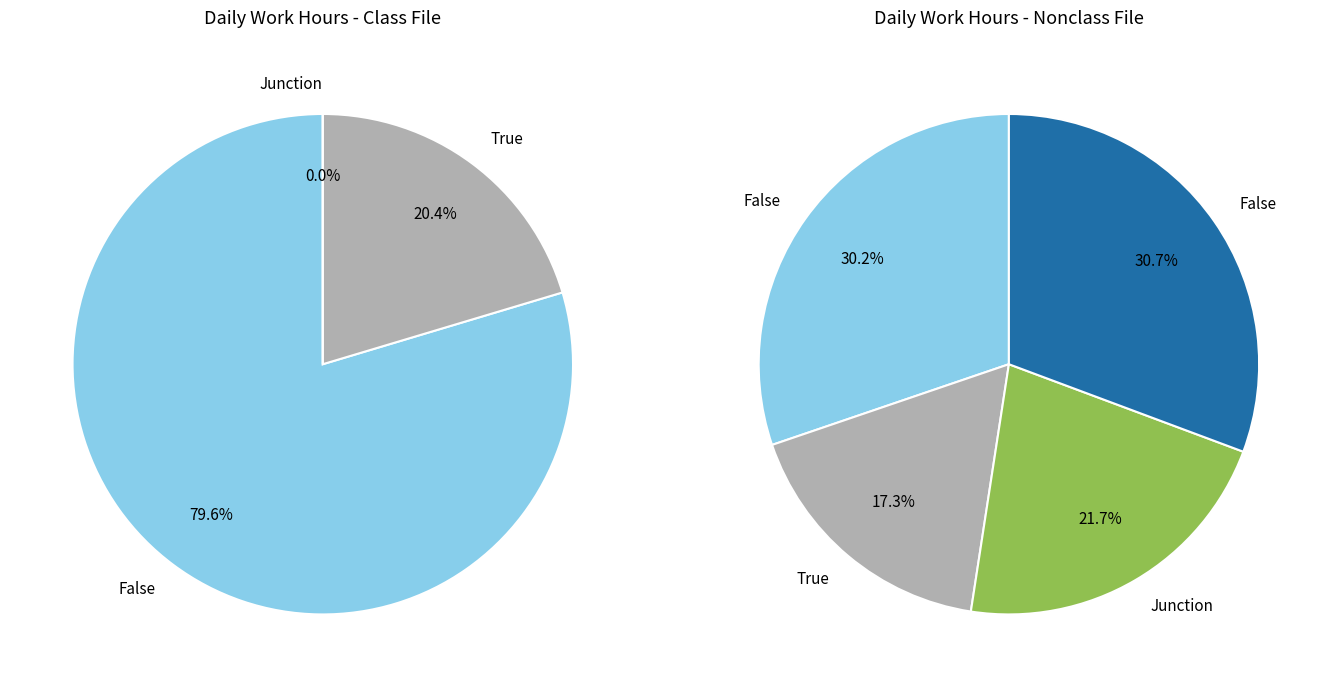

Does hours account for over 50% of the chart?

No